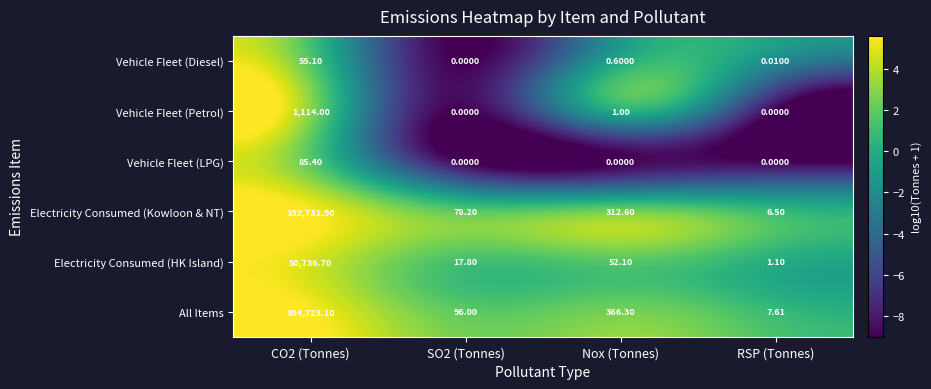

How many distinct data groups are displayed?

6